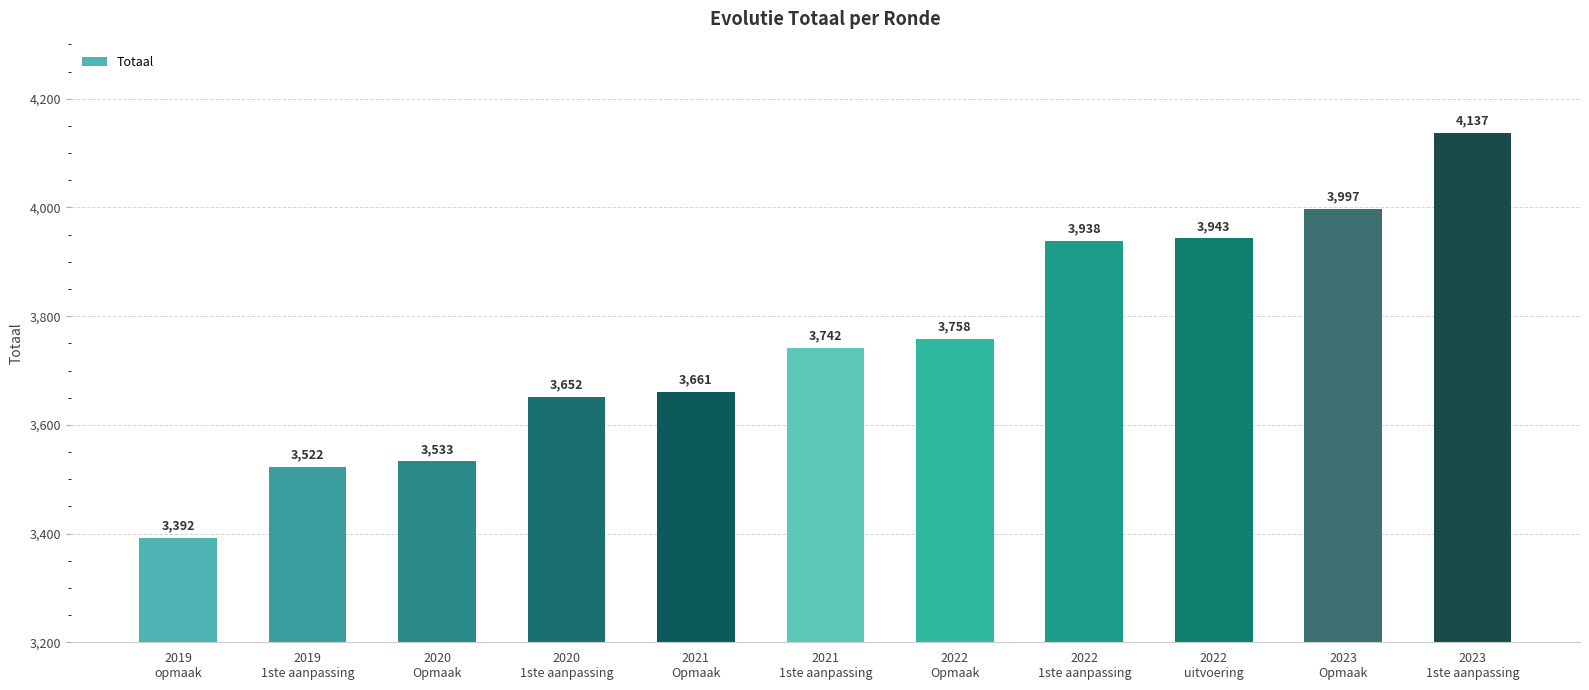

What is the greatest value displayed?

4137